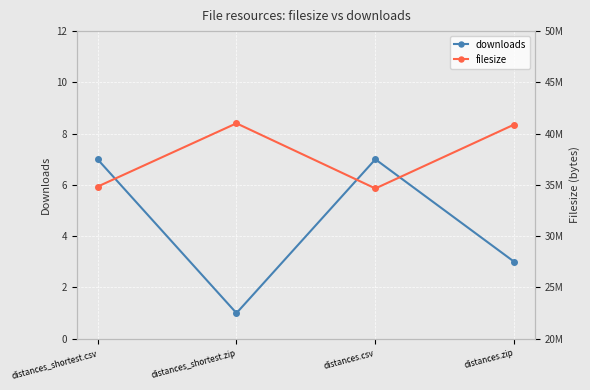

Where is the first local minimum for filesize?

distances.csv